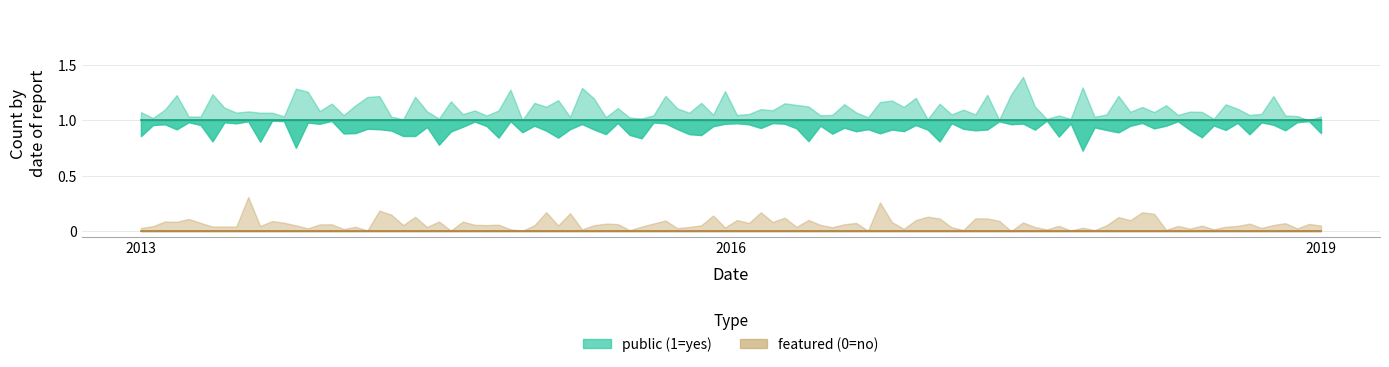

Rank the categories by public value from lowest to highest.

2013, 2016, 2019